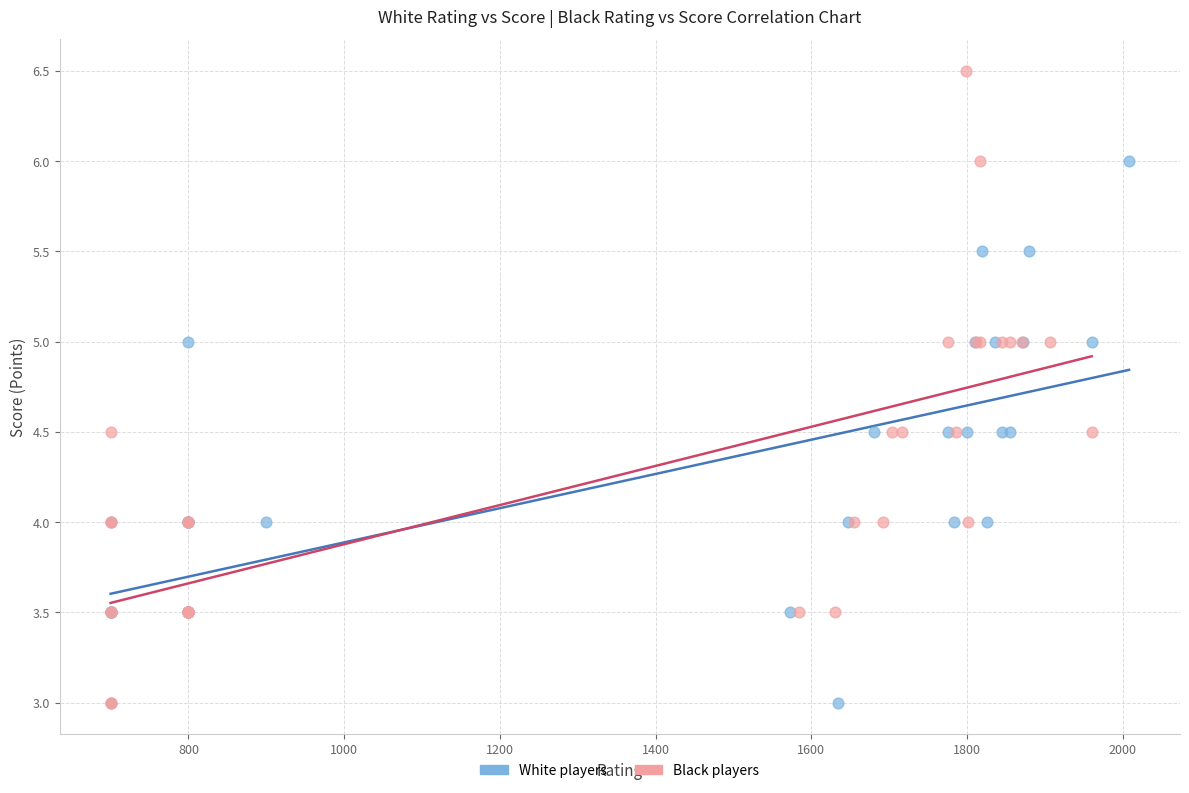

Which series has the widest spread of Y values?

Black players